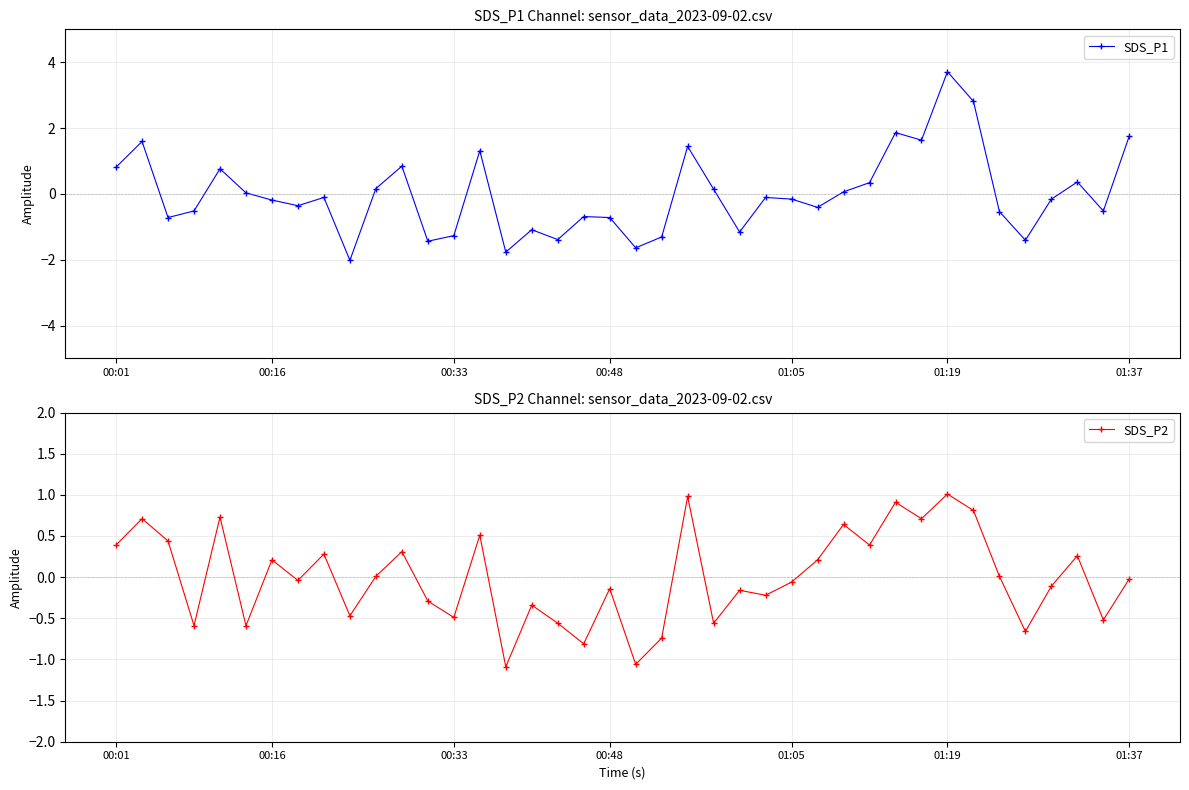

What is the total value across all series at 22?

2.4